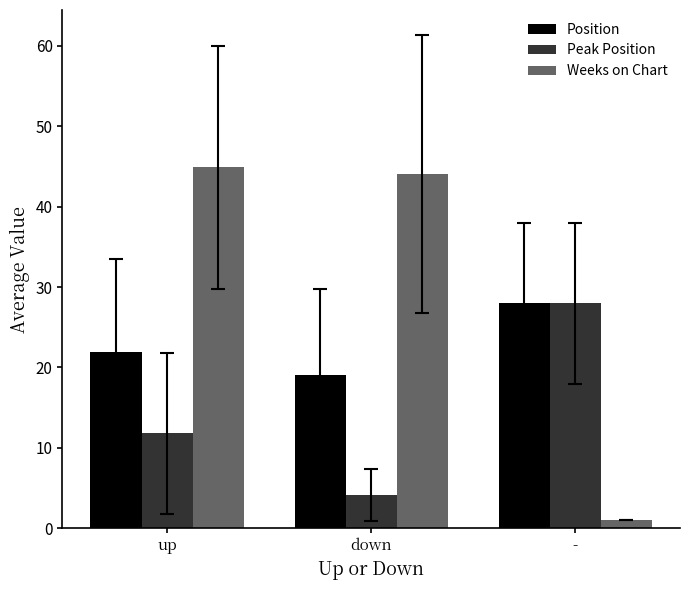

How many distinct data groups are displayed?

3